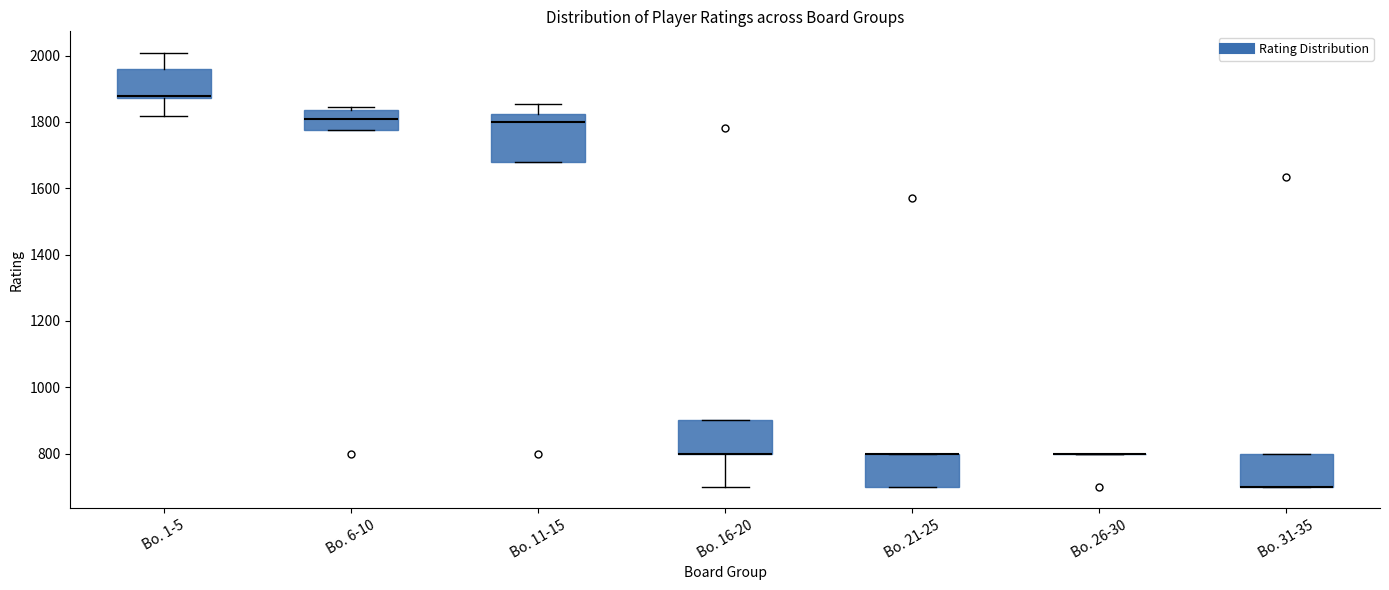

Reading left to right, transcribe this box plot: for each box, give where its median line is, the range the box spans, and where its two whiskers end, as read against the y-axis. The values are not printed on the chart, so give them approximately, as read against the axis.

Bo. 1-5: median 1880 (just above the box's lower edge), box 1880 to 1960, whiskers 1820 to 2000
Bo. 6-10: median 1820, box 1780 to 1840, whiskers 1780 to 1840 (just above the box's upper edge)
Bo. 11-15: median 1800, box 1680 to 1820, whiskers 1680 to 1860
Bo. 16-20: median 800 (drawn on the box's lower edge), box 800 to 900, whiskers 700 to 900
Bo. 21-25: median 800 (drawn on the box's upper edge), box 700 to 800, whiskers 700 to 800
Bo. 26-30: box collapsed to a line at 800, whiskers 800 to 800
Bo. 31-35: median 700 (drawn on the box's lower edge), box 700 to 800, whiskers 700 to 800